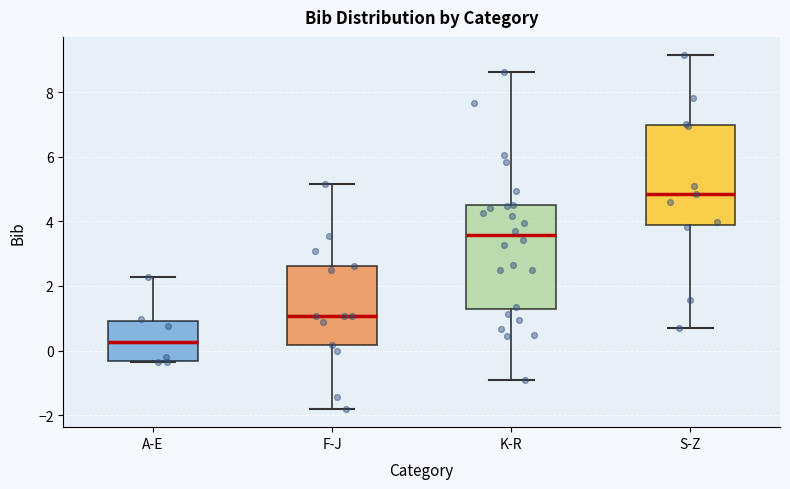

Reading left to right, transcribe this box plot: for each box, give where its median line is, the range the box spans, and where its two whiskers end, as read against the y-axis. The values are not printed on the chart, so give them approximately, as read against the axis.

A-E: median 0.2, box -0.4 to 1.0, whiskers -0.4 to 2.2
F-J: median 1.0, box 0.2 to 2.6, whiskers -1.8 to 5.2
K-R: median 3.6, box 1.2 to 4.4, whiskers -0.8 to 8.6
S-Z: median 4.8, box 4.0 to 7.0, whiskers 0.8 to 9.2